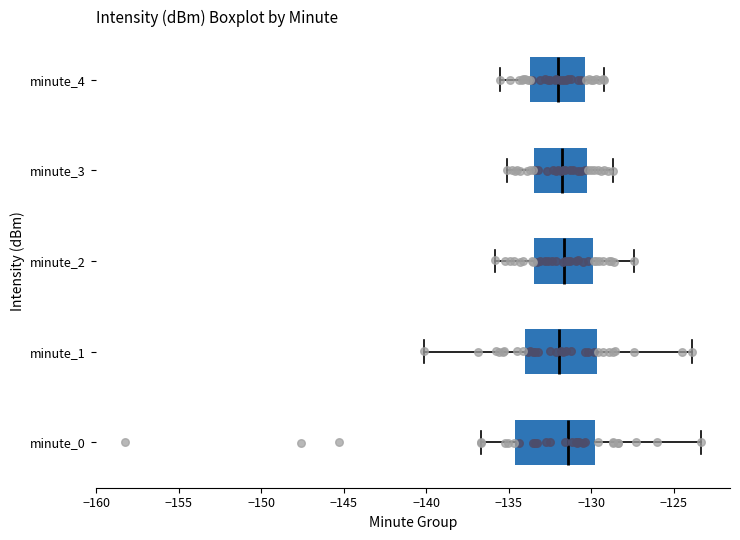

Reading bottom to top, read every box against the x-axis: the position of its median line, the range the box covers, and the ends of its whiskers. The values are not printed on the chart, so give them approximately, as read against the axis.

minute_0: median -131.5, box -134.5 to -130.0, whiskers -136.5 to -123.5
minute_1: median -132.0, box -134.0 to -129.5, whiskers -140.0 to -124.0
minute_2: median -131.5, box -133.5 to -130.0, whiskers -136.0 to -127.5
minute_3: median -131.5, box -133.5 to -130.0, whiskers -135.0 to -128.5
minute_4: median -132.0, box -133.5 to -130.5, whiskers -135.5 to -129.0